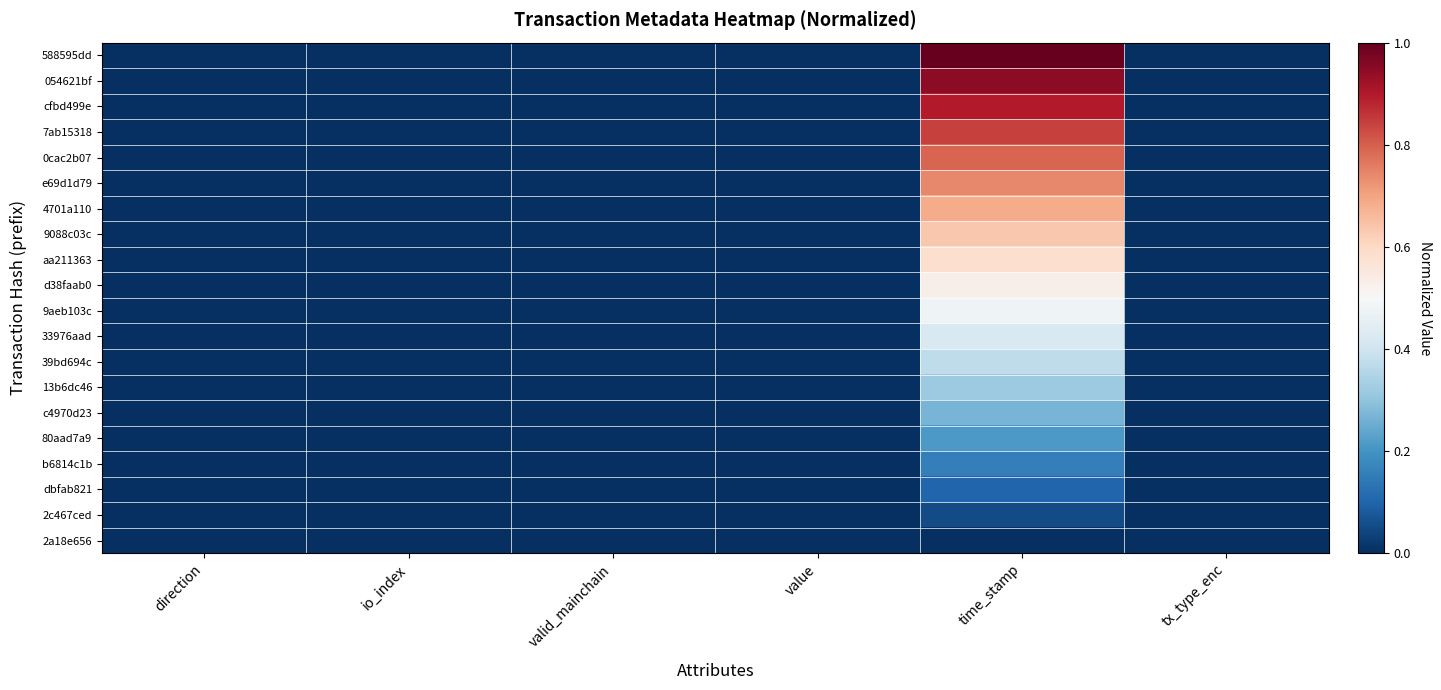

Which series has the largest range (max minus min)?

588595dd